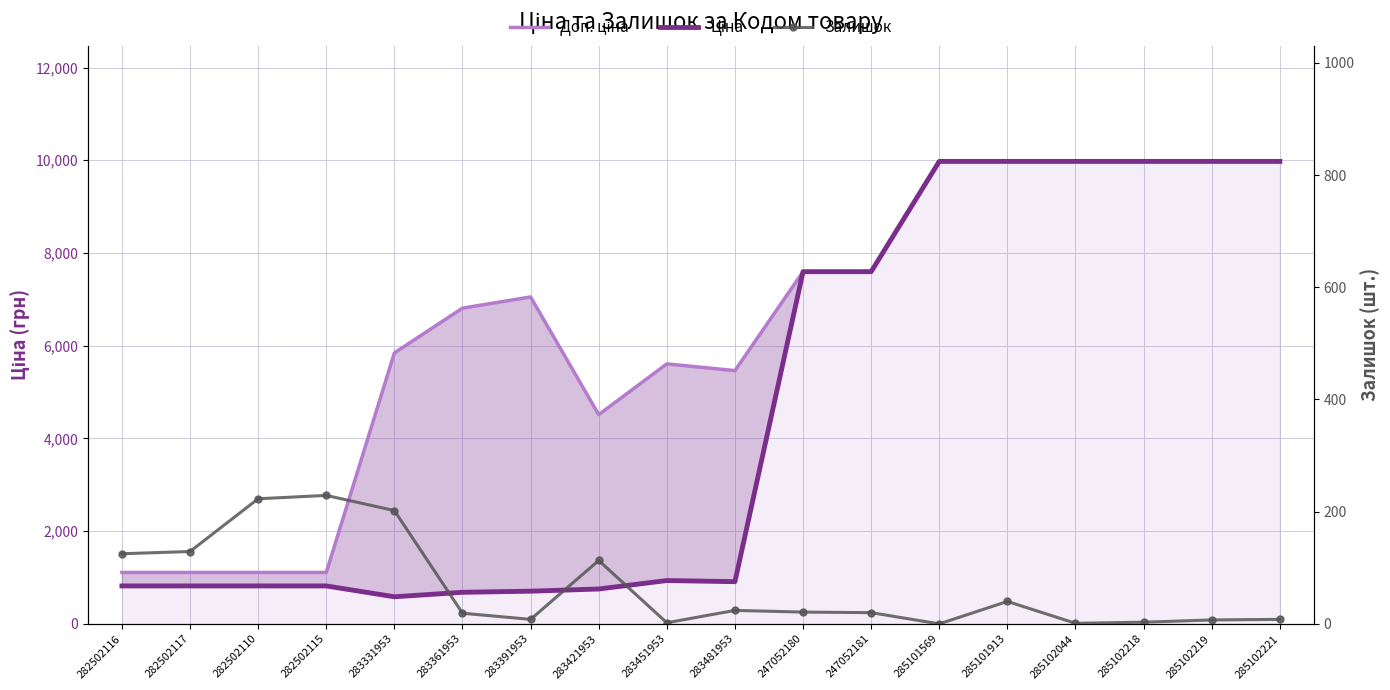

What is the label of the 12th point from the left?

247052181